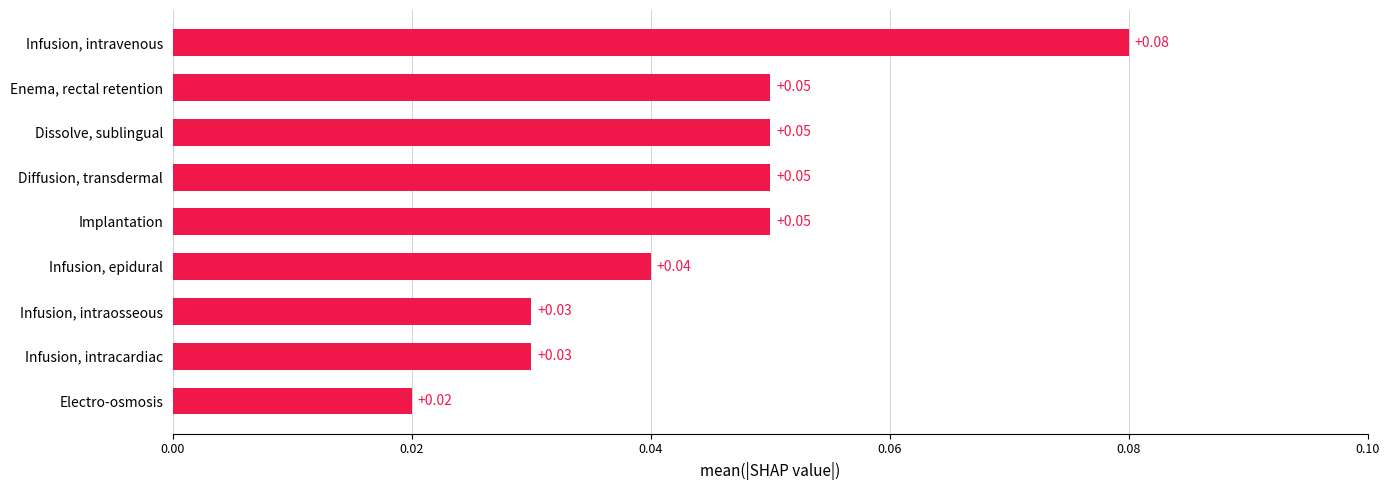

Which has a higher value, Infusion, epidural or Implantation?

Implantation